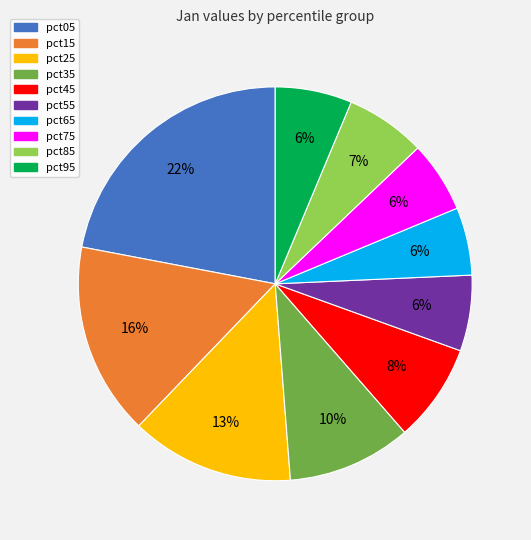

To the nearest percent, what is the difference between the largest and smallest slice percentages?

16%